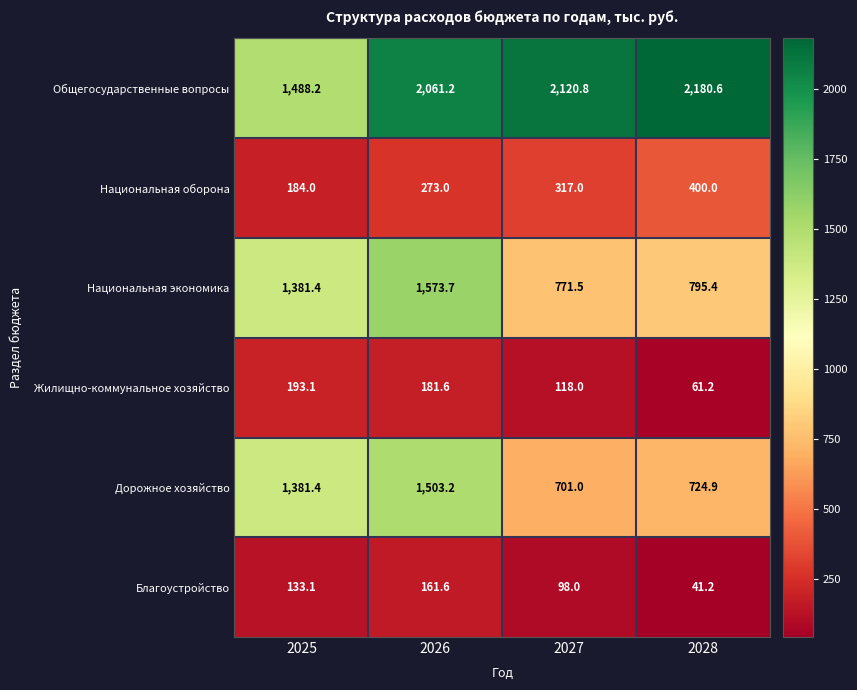

How many distinct data groups are displayed?

6